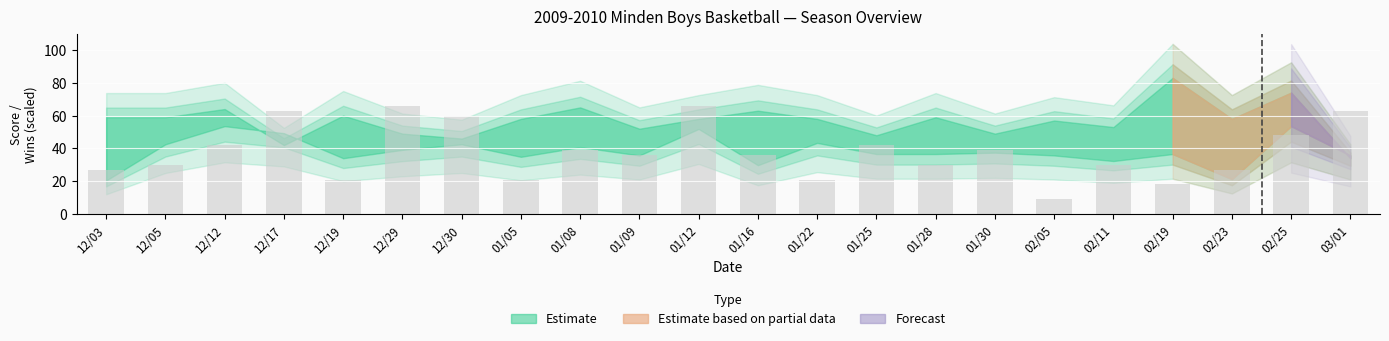

What is the change in value from 12/19 to 02/19?

-3